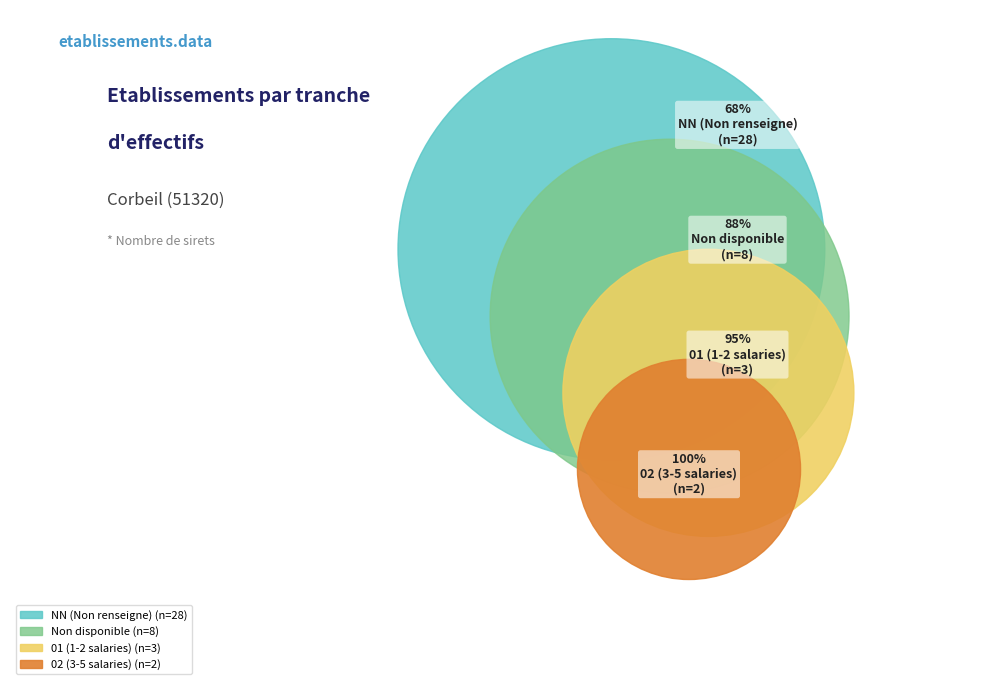

True or false:  accounts for 20% of the total.

True